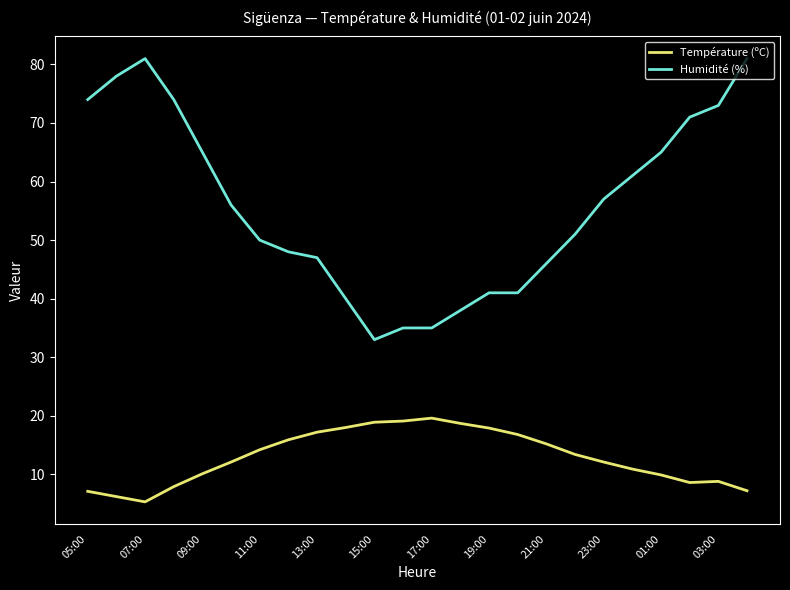

Which series has the largest total across all categories?

Humidité (%)